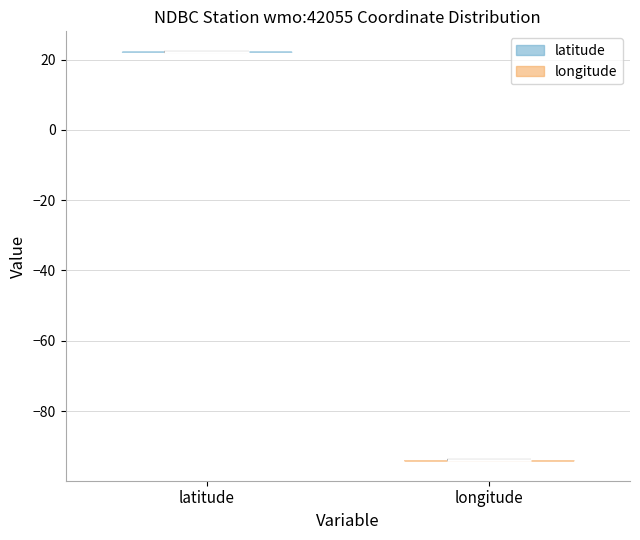

Which violin has the highest median line?

latitude